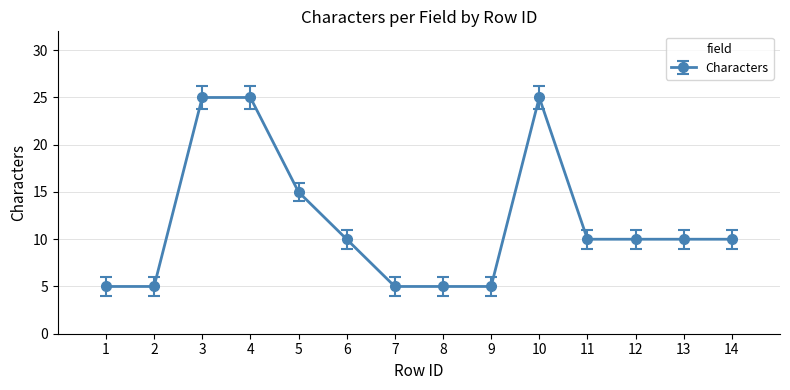

What is the smallest value displayed?

5